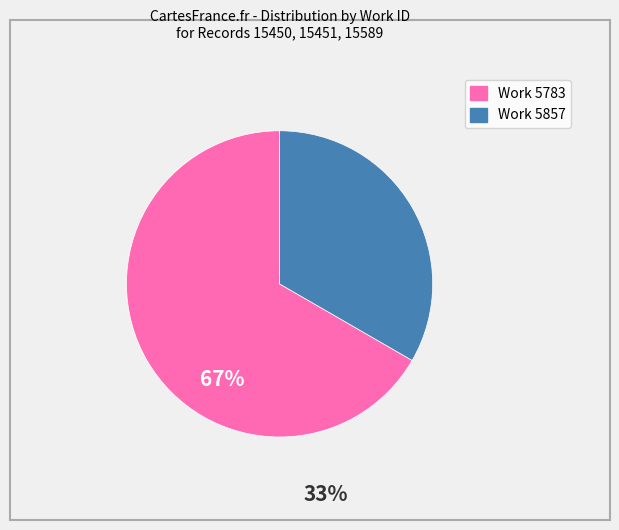

Is there a majority slice in this chart?

Yes